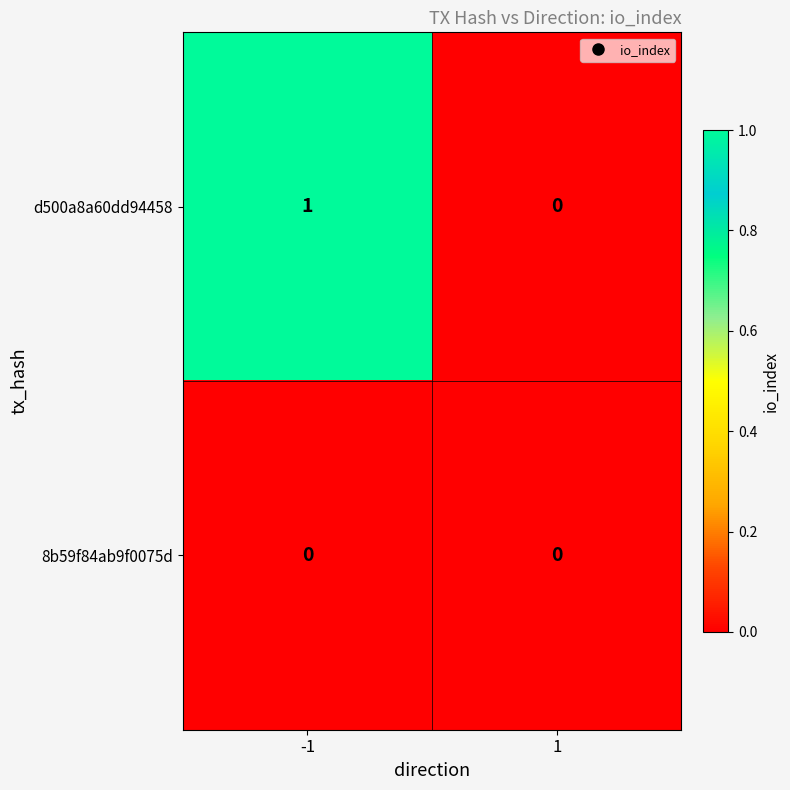

What is the greatest value displayed?

1